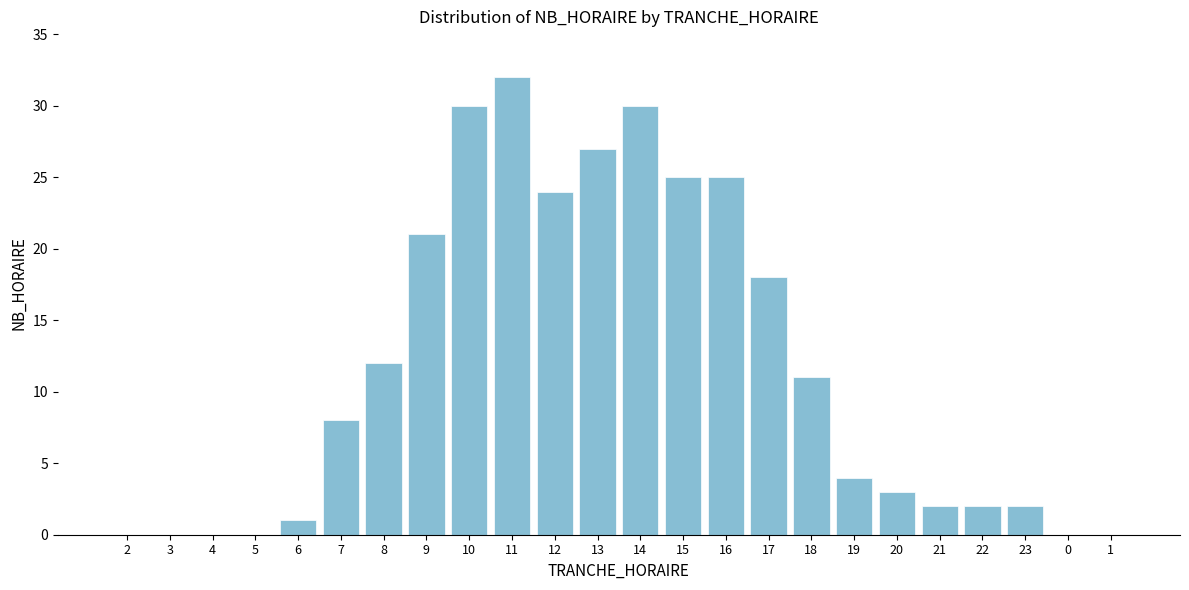

Reading left to right, transcribe all the data shown in this chart.

2=0	3=0	4=0	5=0	6=1	7=8	8=12	9=21	10=30	11=32	12=24	13=27	14=30	15=25	16=25	17=18	18=11	19=4	20=3	21=2	22=2	23=2	0=0	1=0